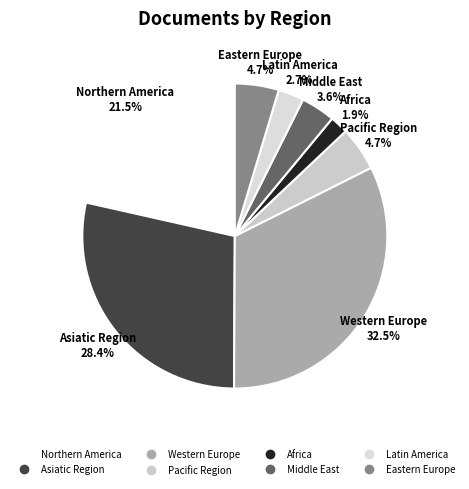

How many slices are in this pie chart?

8